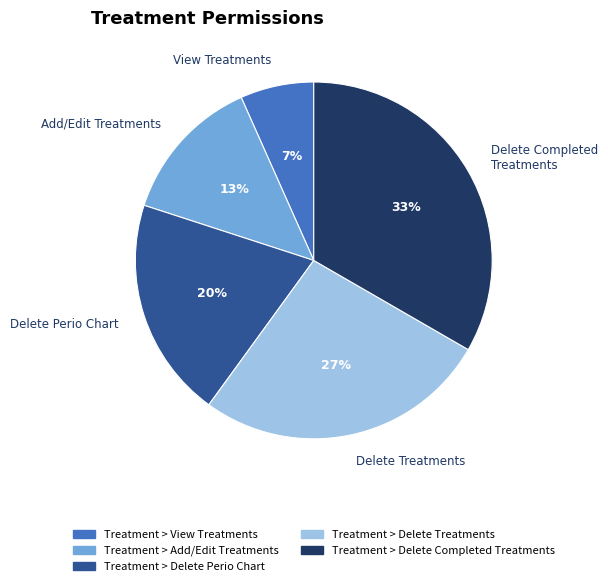

Rank the categories by value from lowest to highest.

Treatment > View Treatments, Treatment > Add/Edit Treatments, Treatment > Delete Perio Chart, Treatment > Delete Treatments, Treatment > Delete Completed Treatments